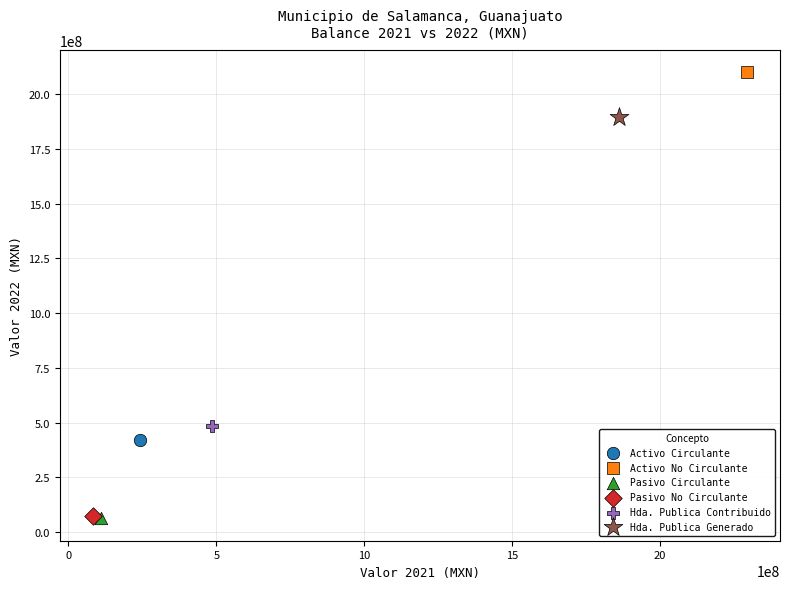

What are all the series names shown in the legend?

Activo Circulante, Activo No Circulante, Pasivo Circulante, Pasivo No Circulante, Hda. Publica Contribuido, Hda. Publica Generado